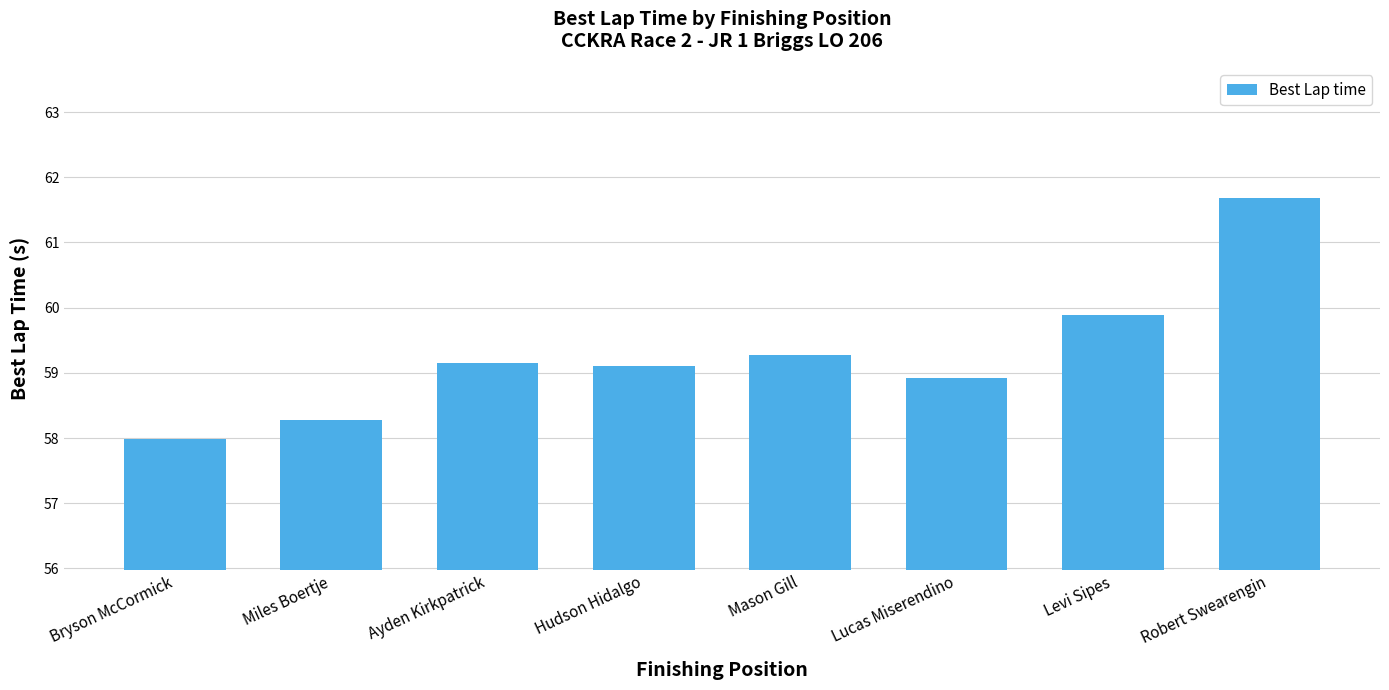

Where does the data first go above 59?

Ayden Kirkpatrick